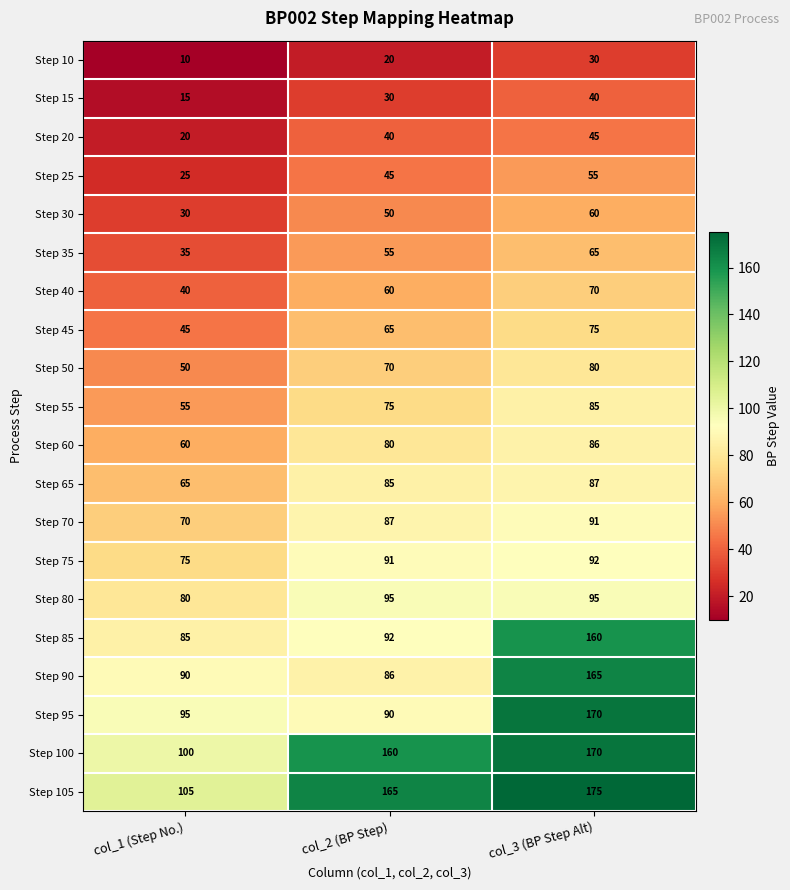

Where is Step 70 nearest to the value 80?

col_2 (BP Step)